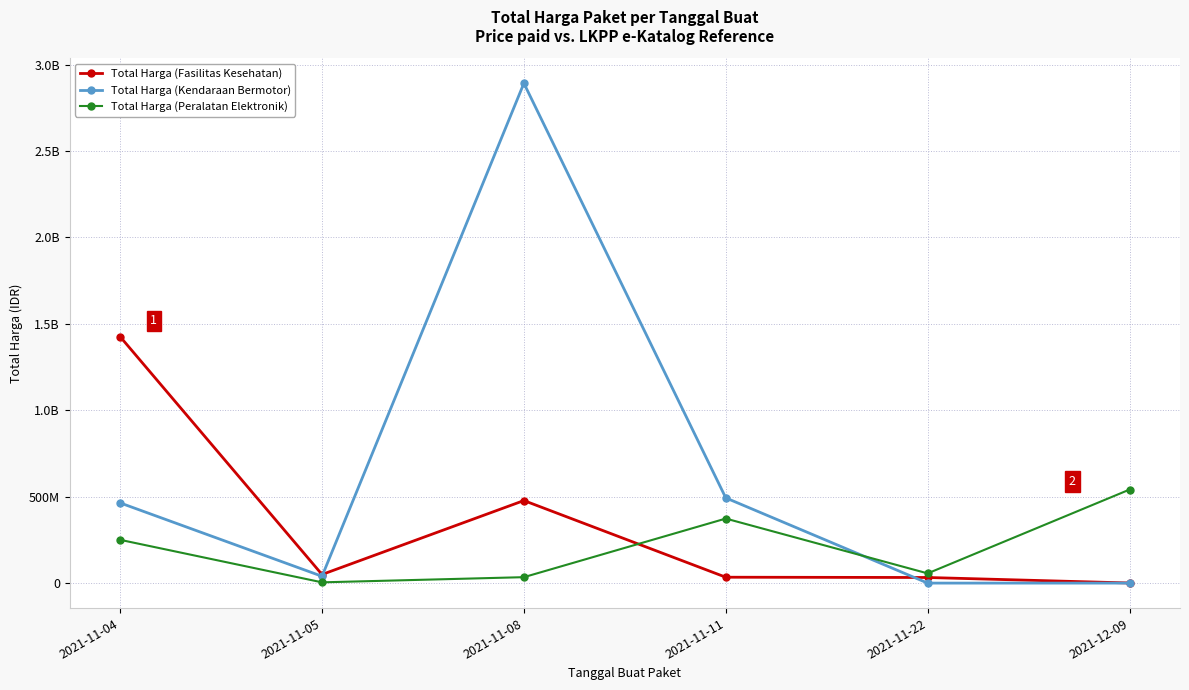

What are all the series names shown in the legend?

Total Harga (Fasilitas Kesehatan), Total Harga (Kendaraan Bermotor), Total Harga (Peralatan Elektronik)